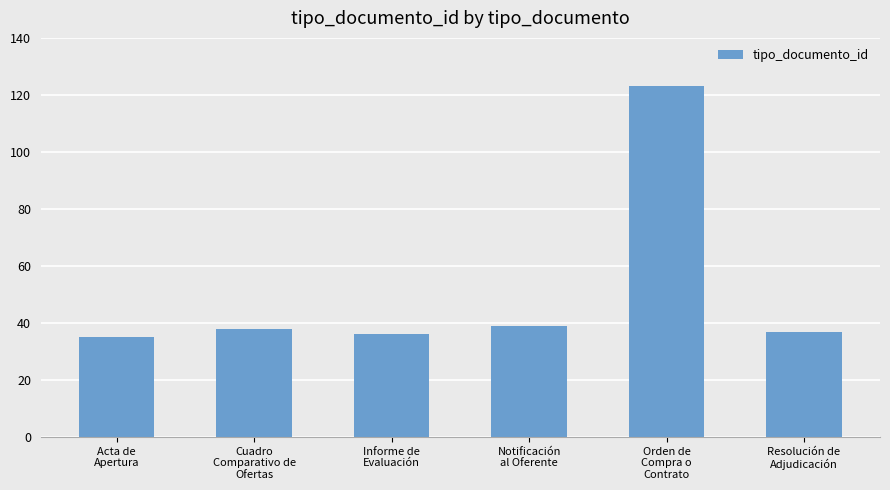

Read the value at Acta de
Apertura.

35